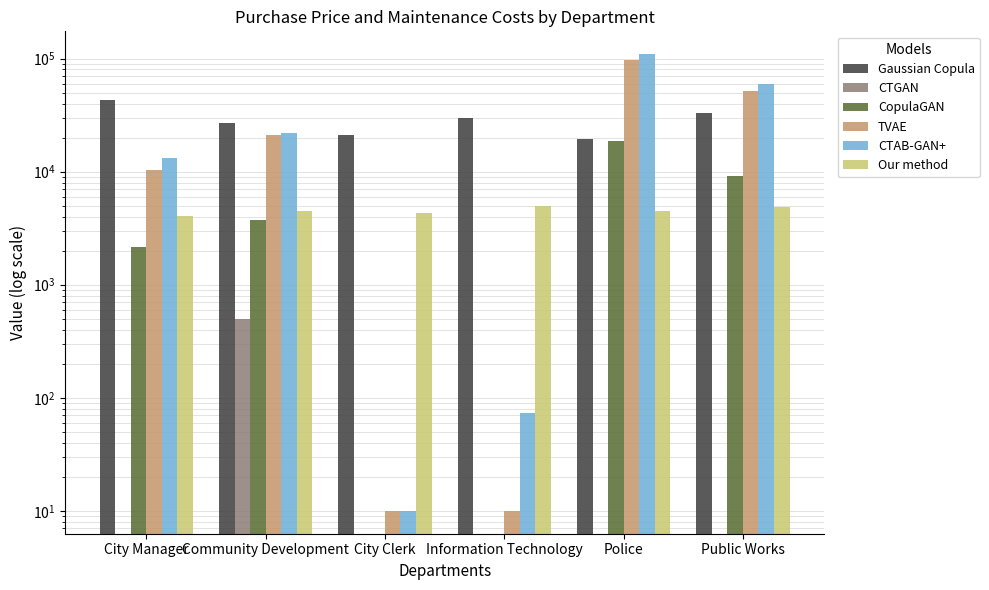

Where does the Gaussian Copula series first go above 29990?

City Manager